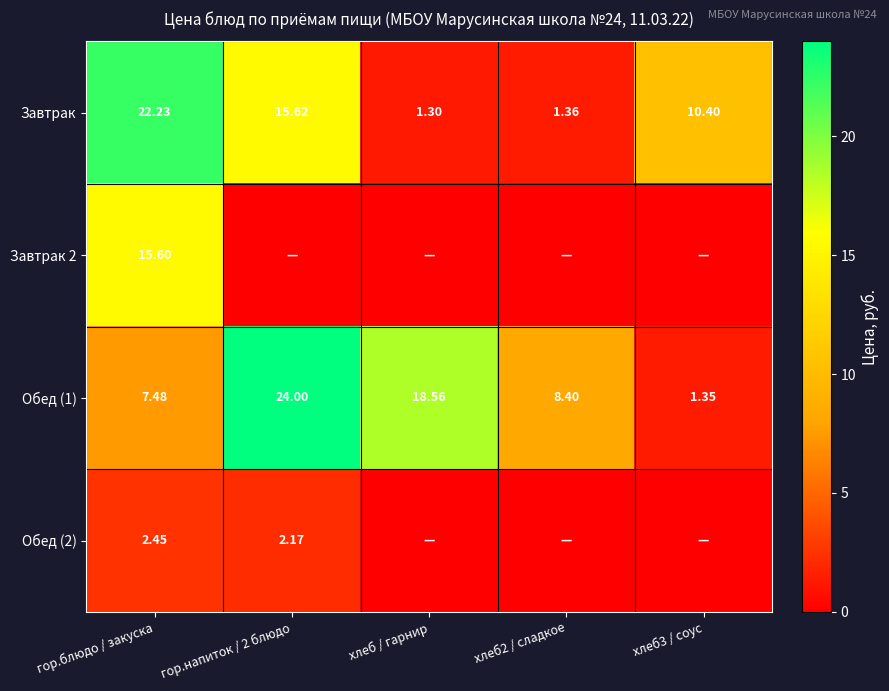

At which label does Обед (1) reach its peak?

гор.напиток / 2 блюдо